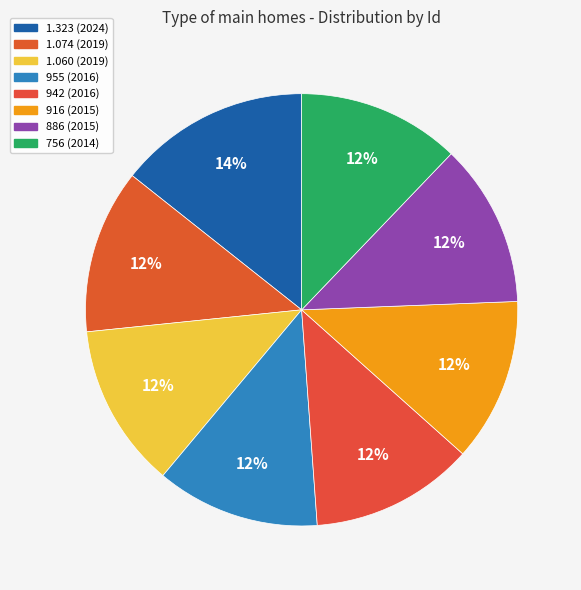

Is there any slice that represents more than half of the pie?

No